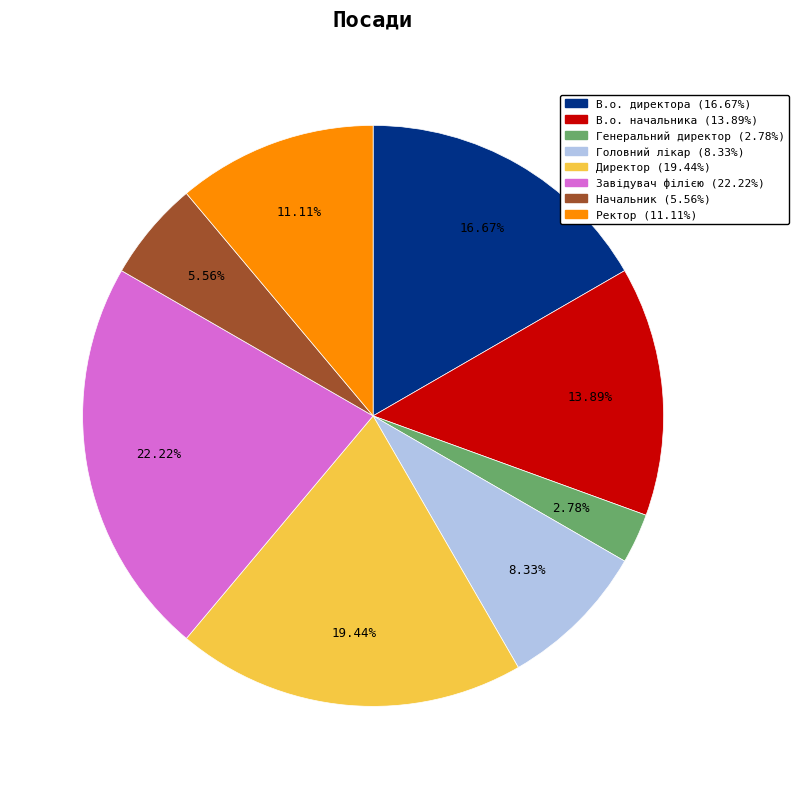

Combined, what portion of the pie is Начальник and В.о. директора?

22.2%